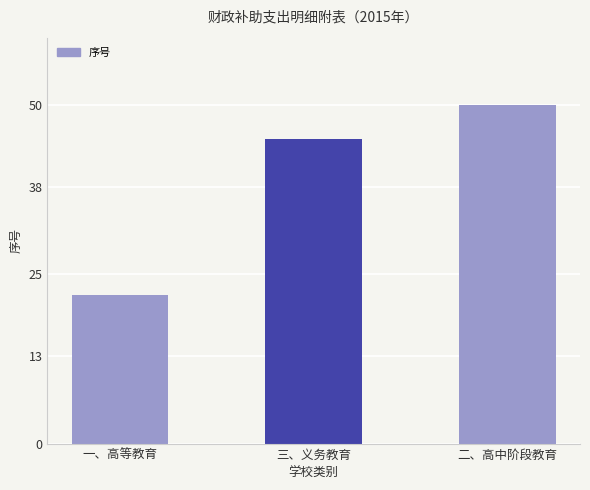

What is the minimum value shown in the chart?

22